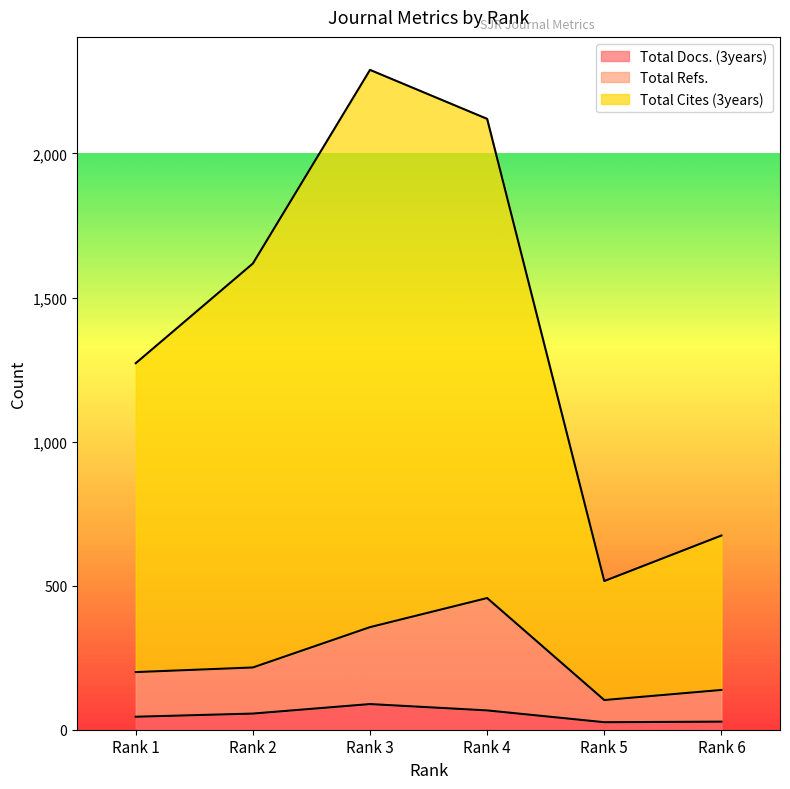

Which has a higher value, Rank 5 or Rank 6?

Rank 6